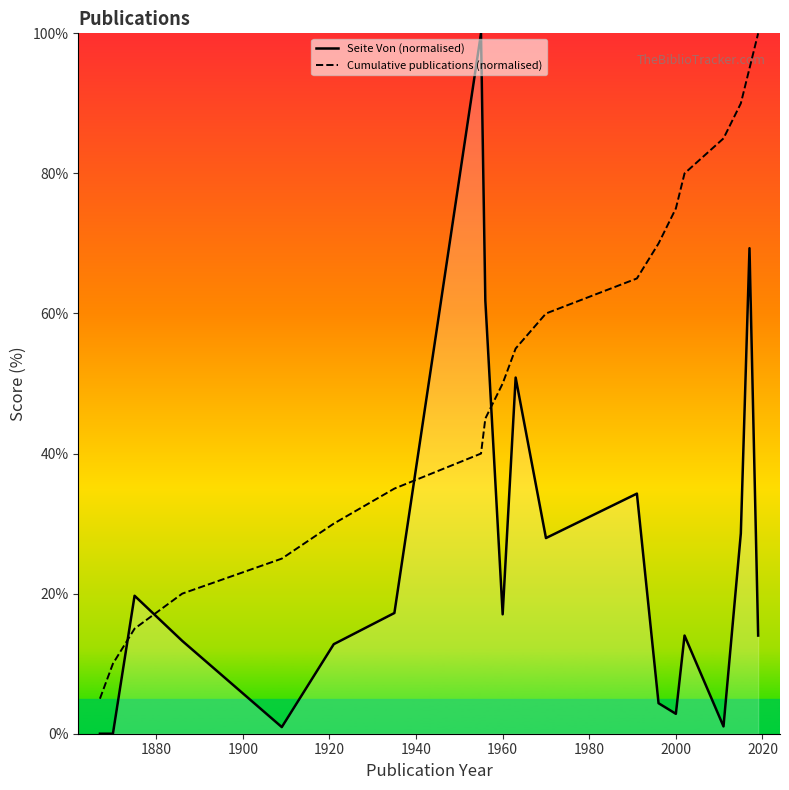

Which series has the largest total across all categories?

Cumulative publications (normalised)